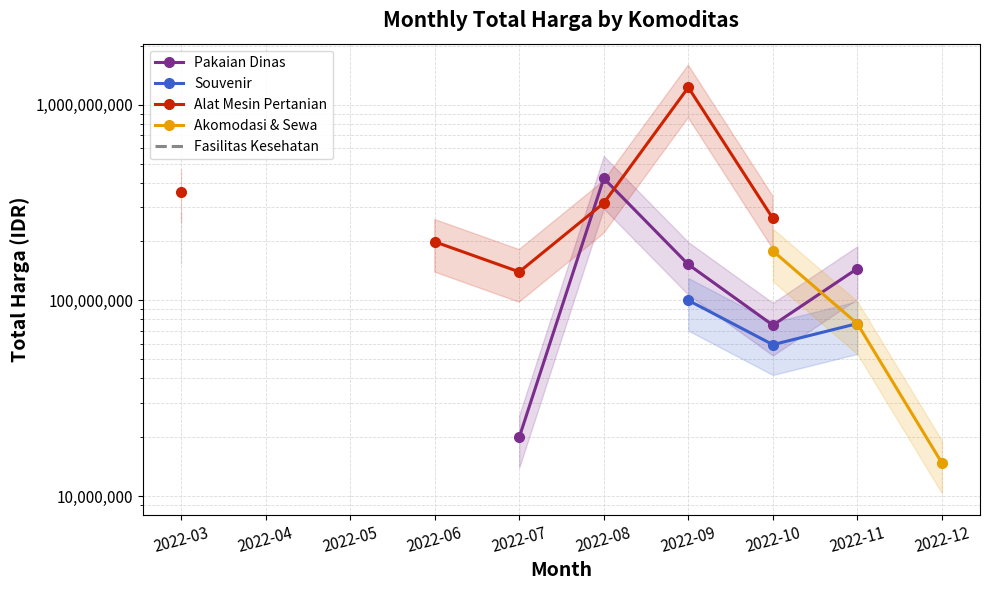

Which category has the lowest value in the Fasilitas Kesehatan series?

2022-03